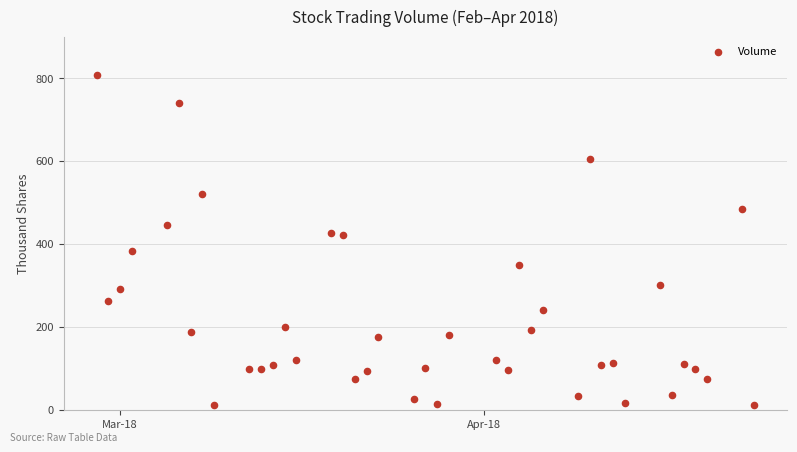

What is the range of Y values (max minus min)?

795.3